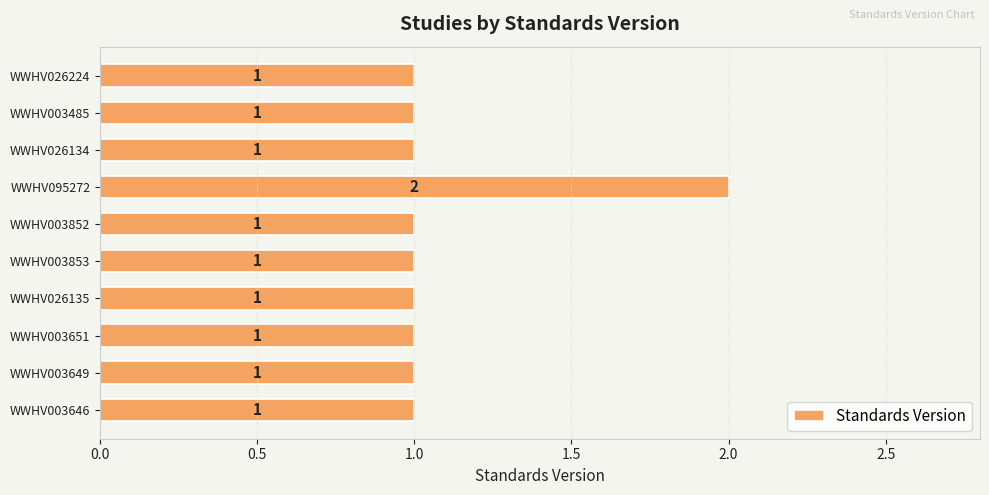

What is the maximum value shown in the chart?

2